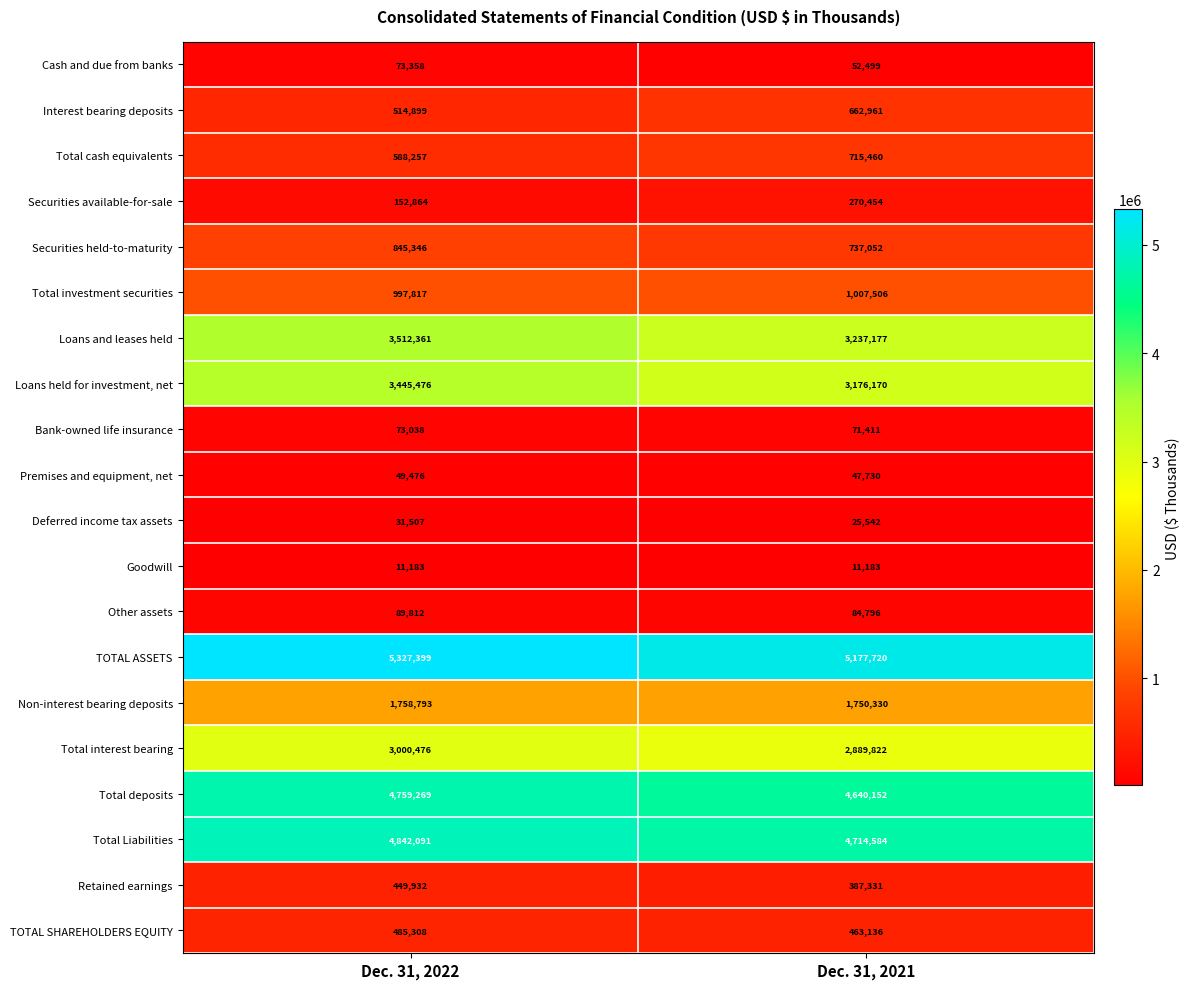

What is the approximate value of Total interest bearing at Dec. 31, 2022, to the nearest 50?

3000500